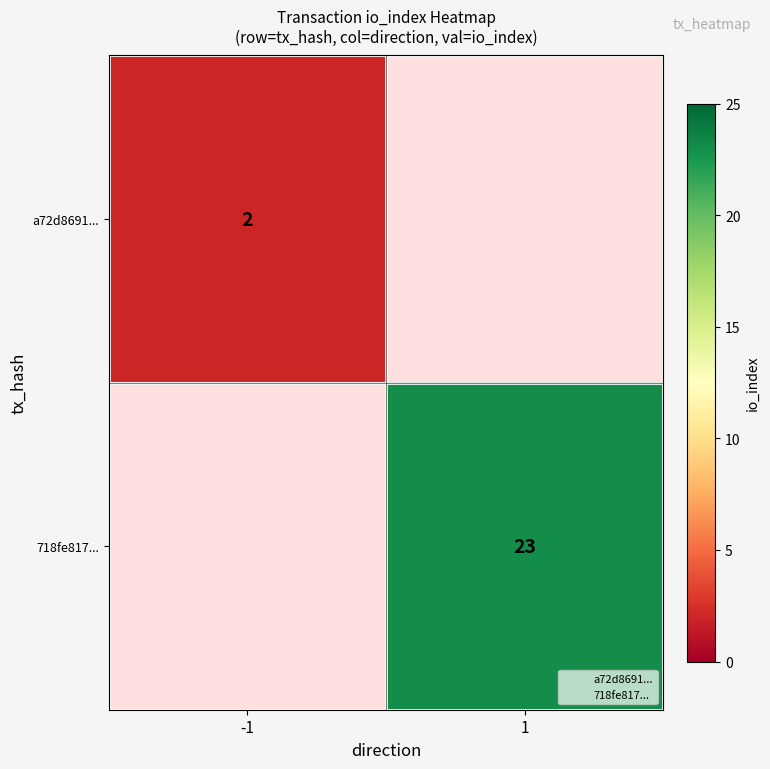

Which has a higher value, -1 or 1?

1